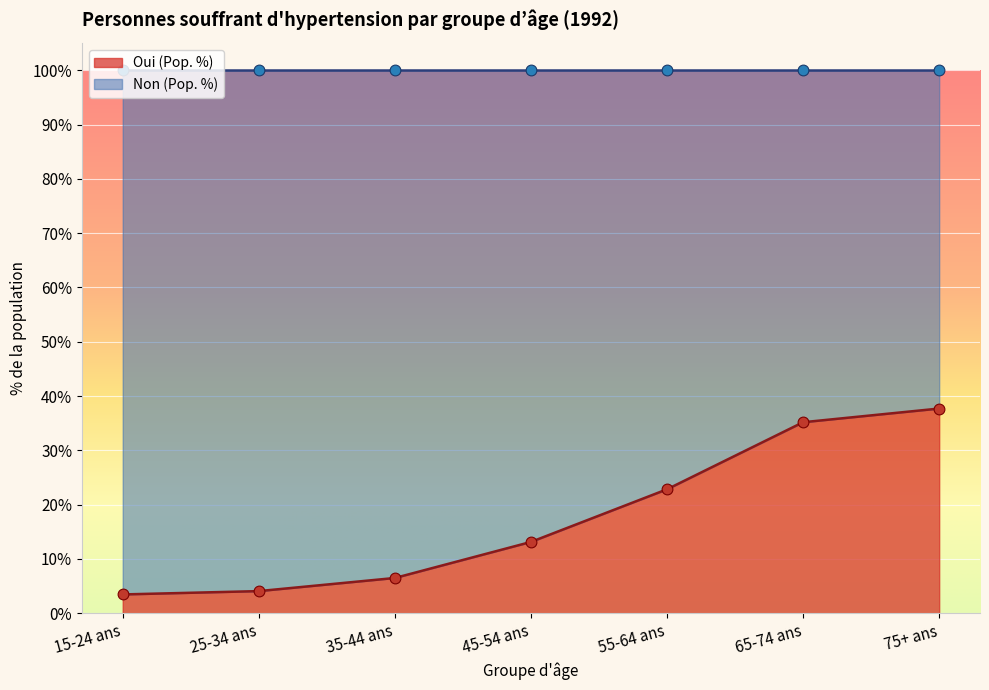

Which series contains the highest Y value?

Non (Pop. %)